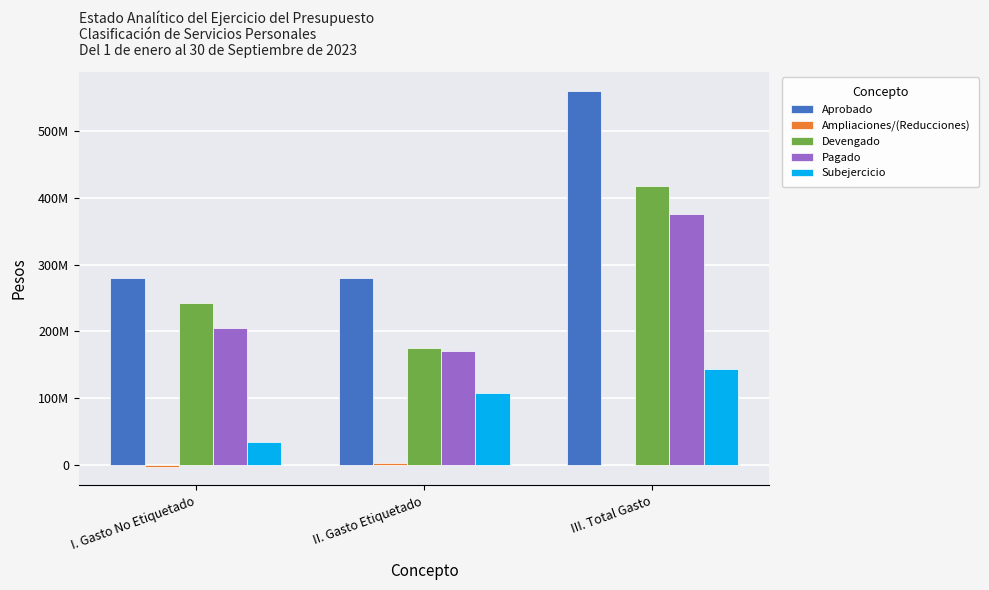

At how many categories does at least one series exceed 395914314?

1